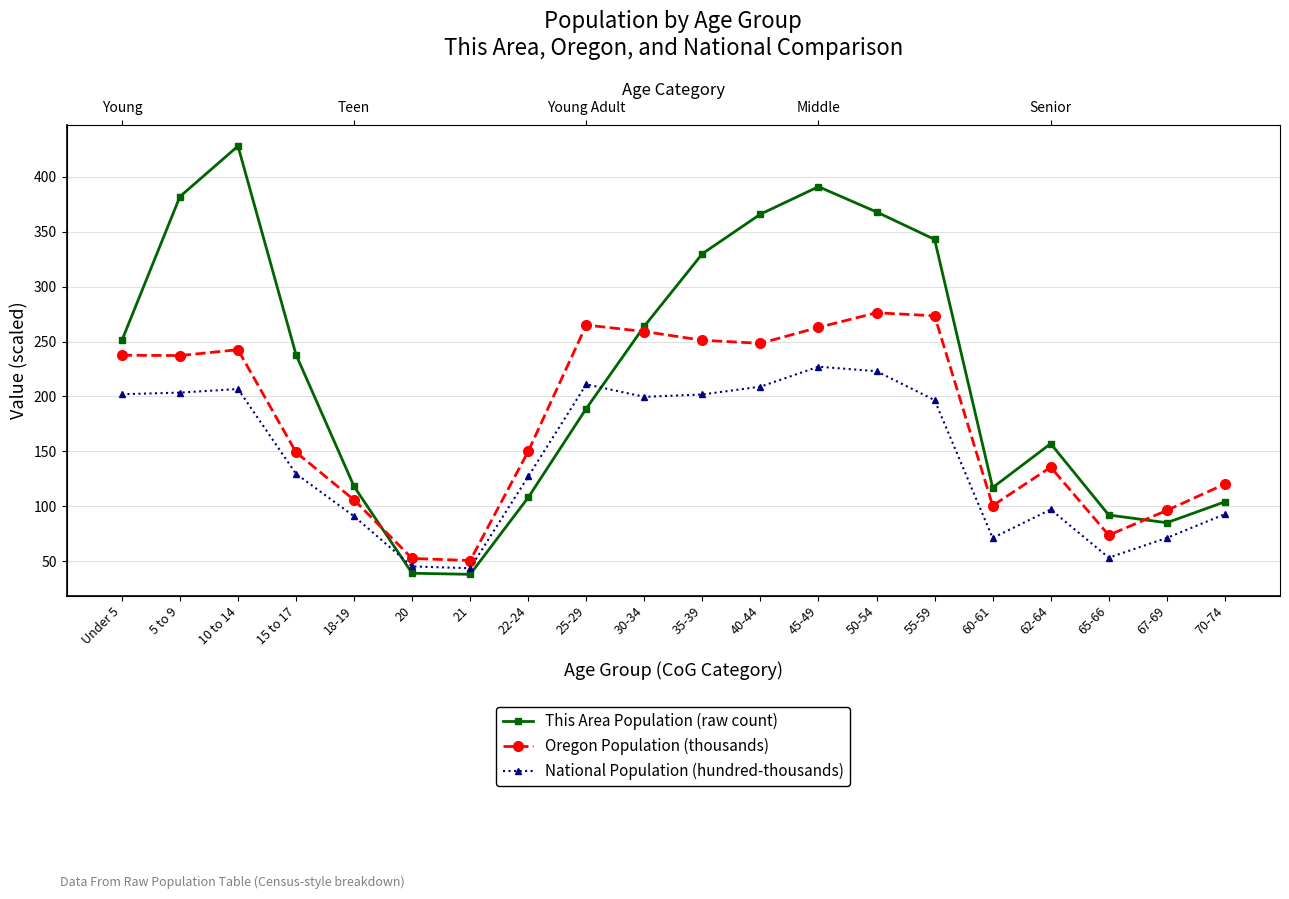

What is the total value across all series at 62-64?

389.6